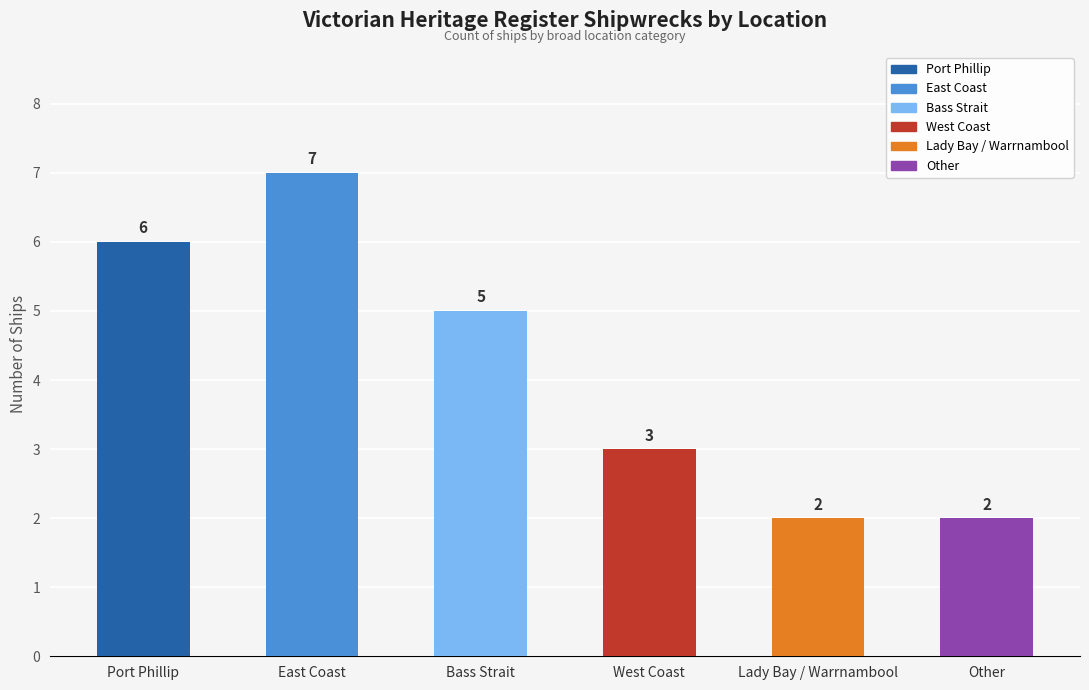

Count the values in the range 2 to 6.

5